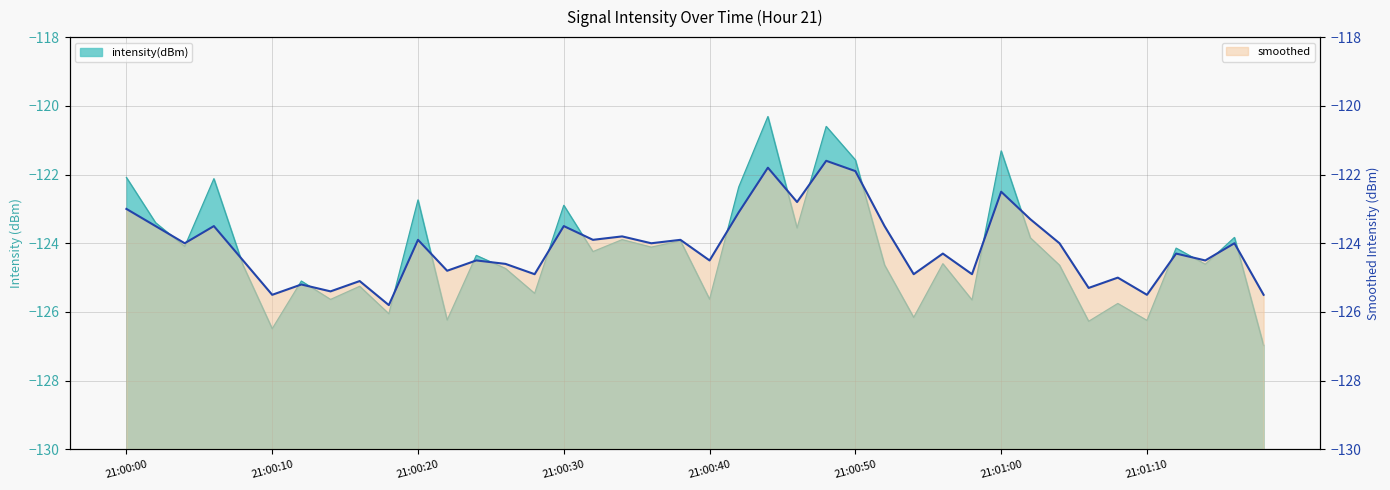

What is the lowest value of the smoothed series?

-125.8